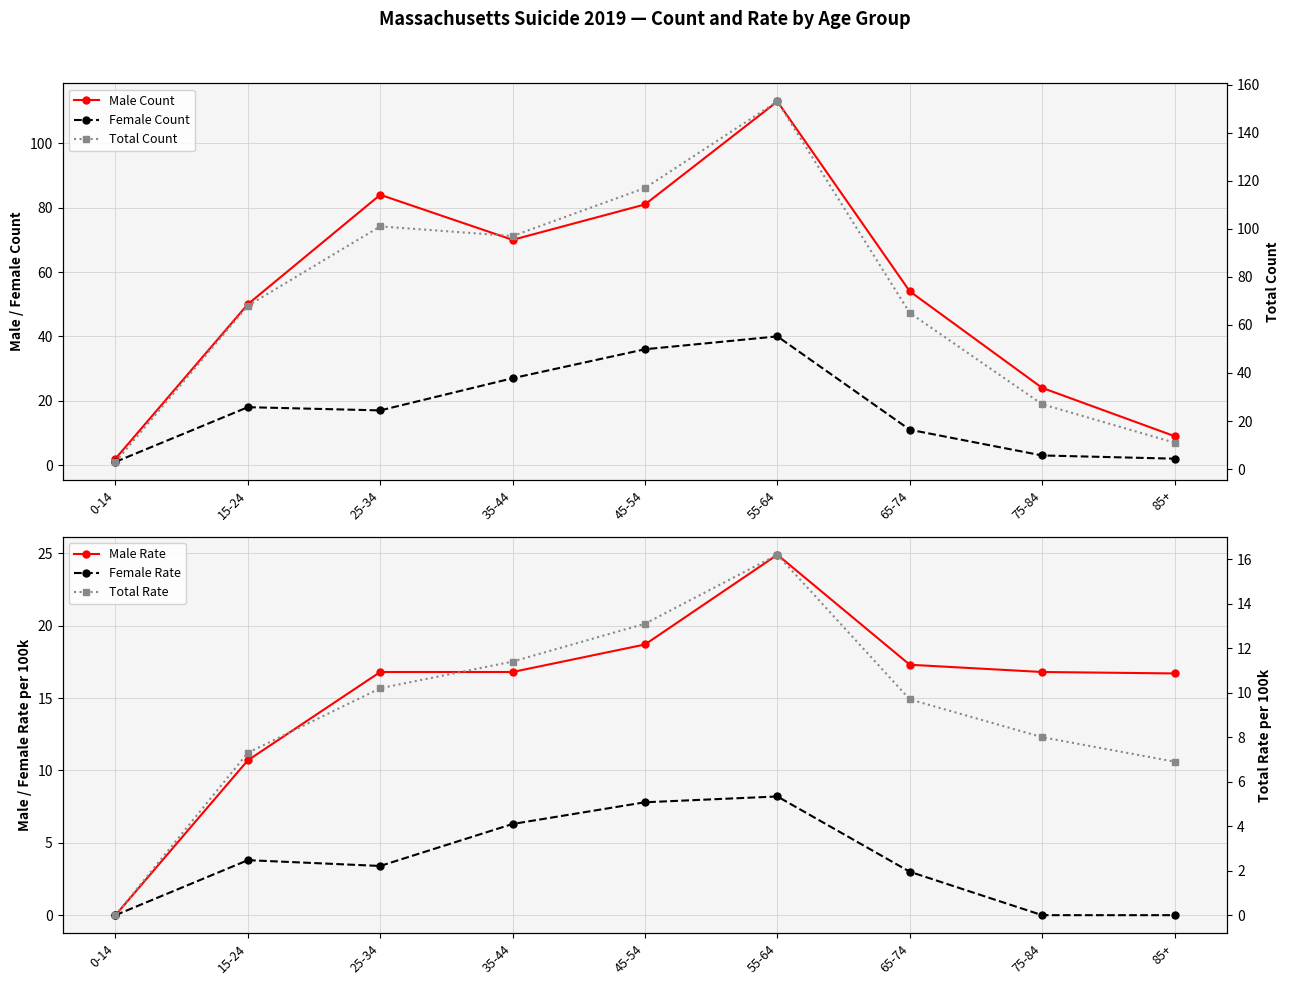

In Female Rate, how many points are higher than both neighbors (excluding endpoints)?

2